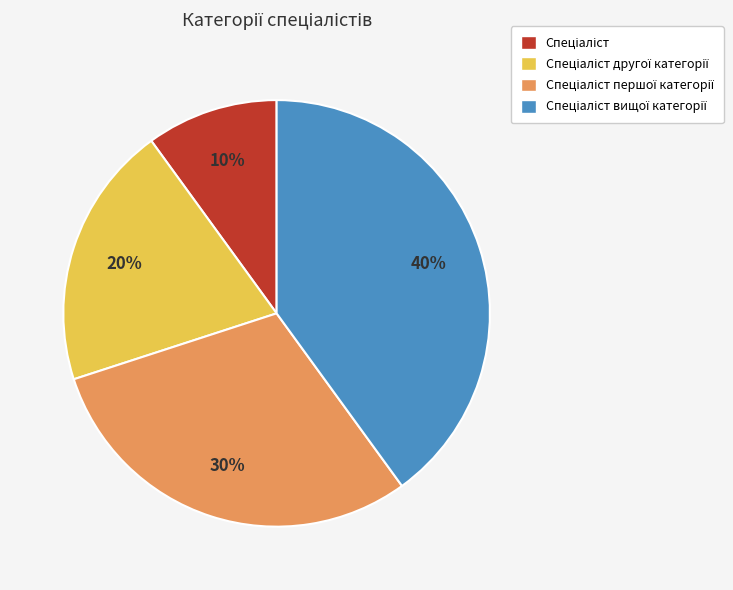

Does any single category account for the majority?

No